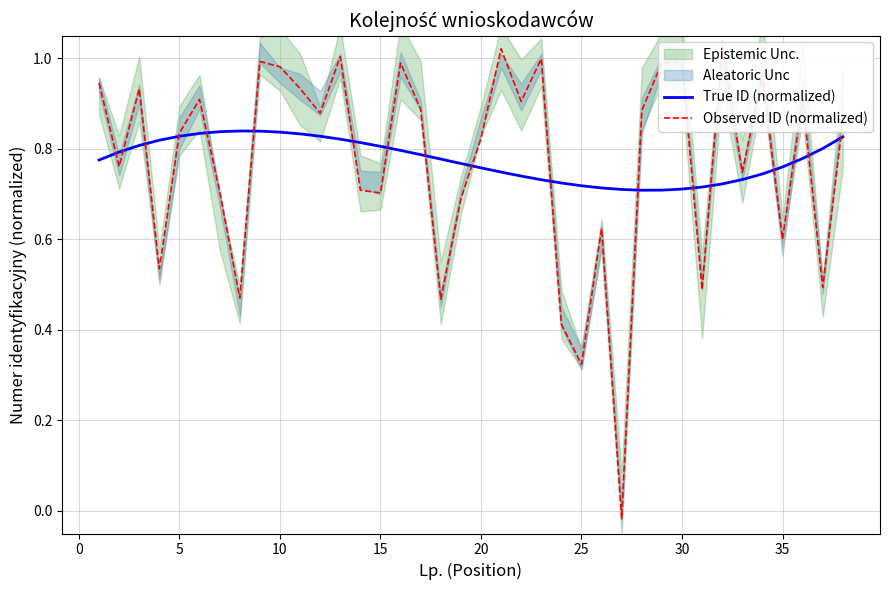

Read the True ID (normalized) value at 13.

0.8